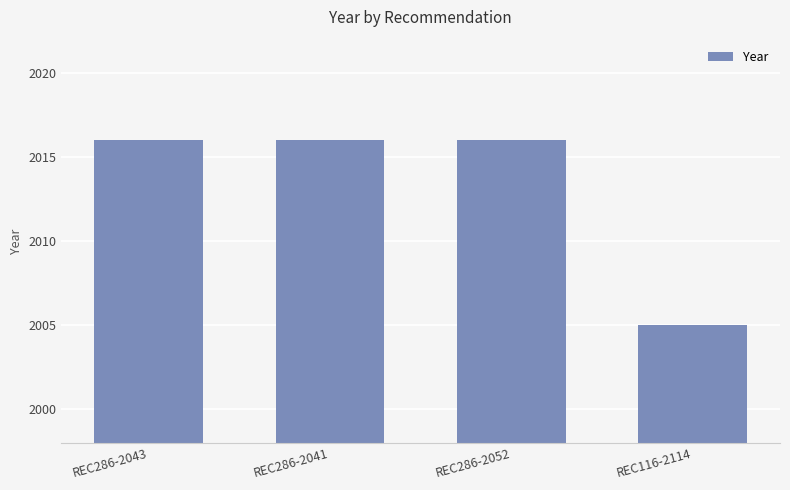

What is the minimum value shown in the chart?

2005